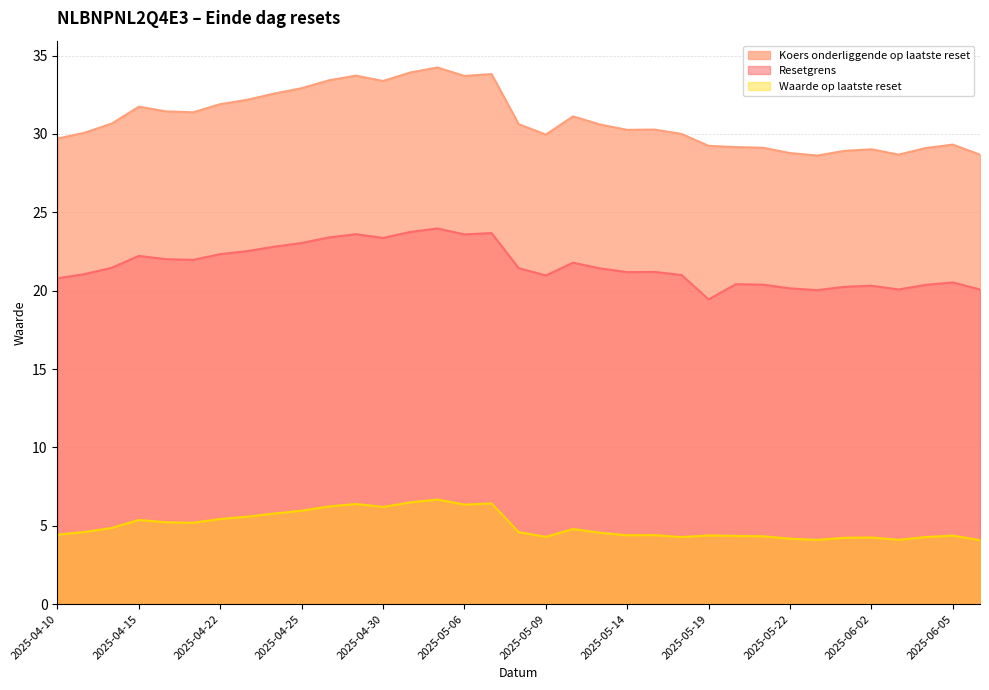

What is the difference between the maximum and minimum values in the Koers onderliggende op laatste reset series?

5.6